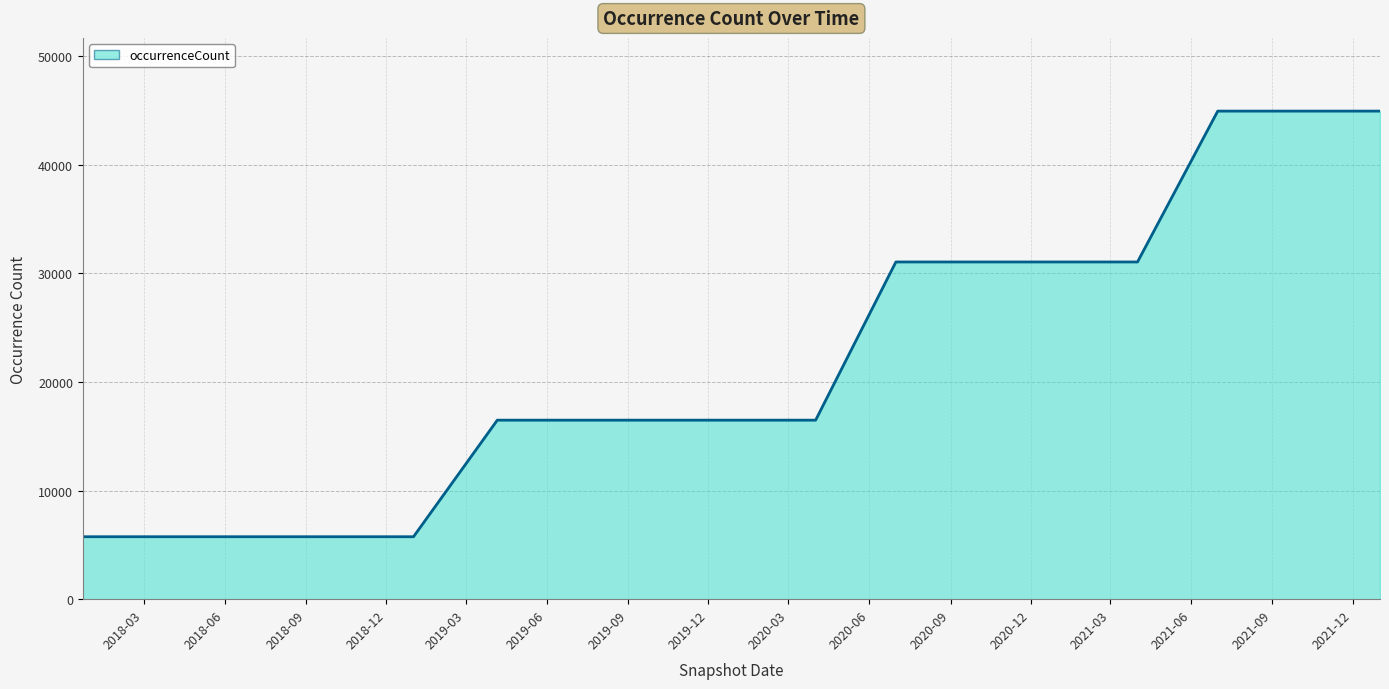

What is the difference between the maximum and minimum values?

39187